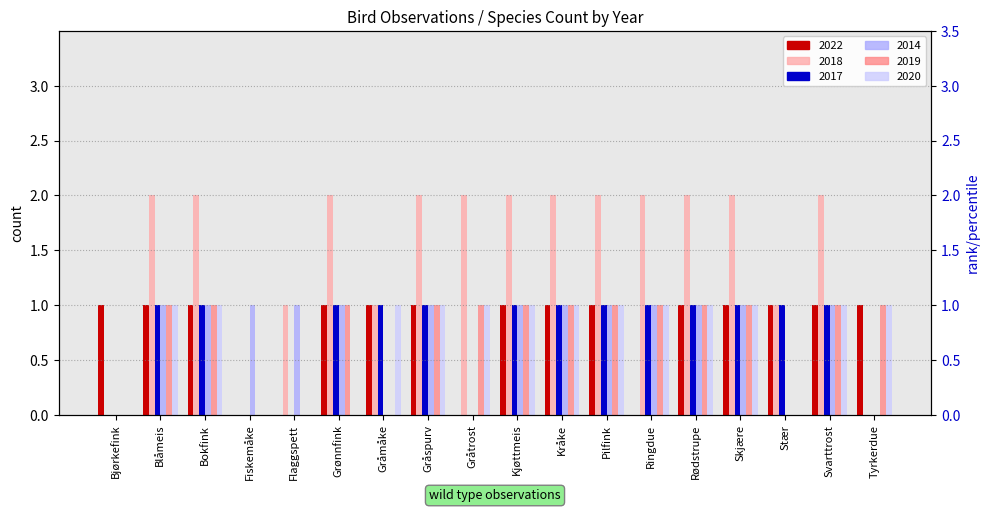

At which label is 2017 closest to 0?

Bjørkefink